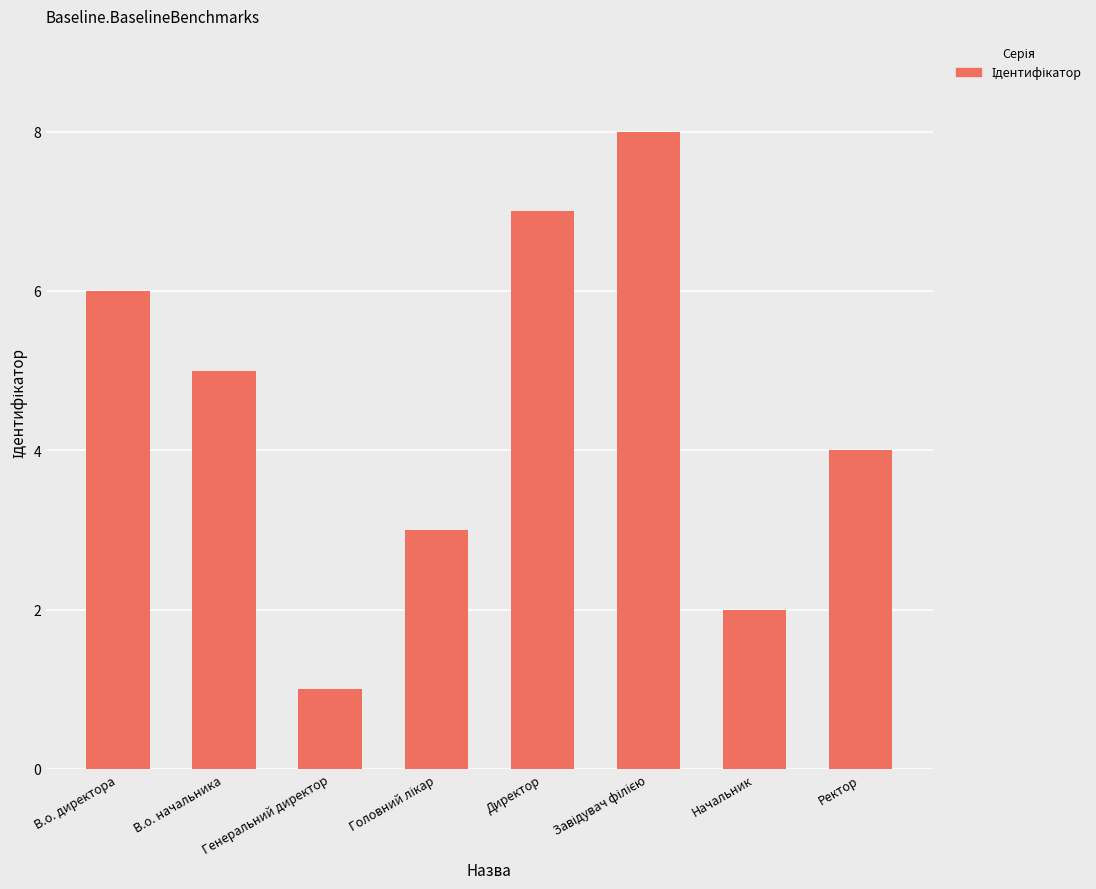

How many bars are there in total?

8